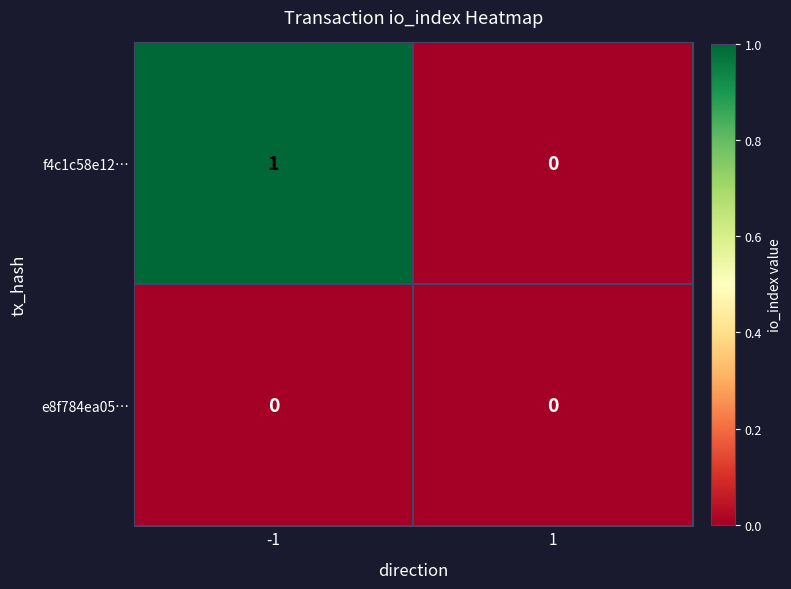

How many distinct data groups are displayed?

2